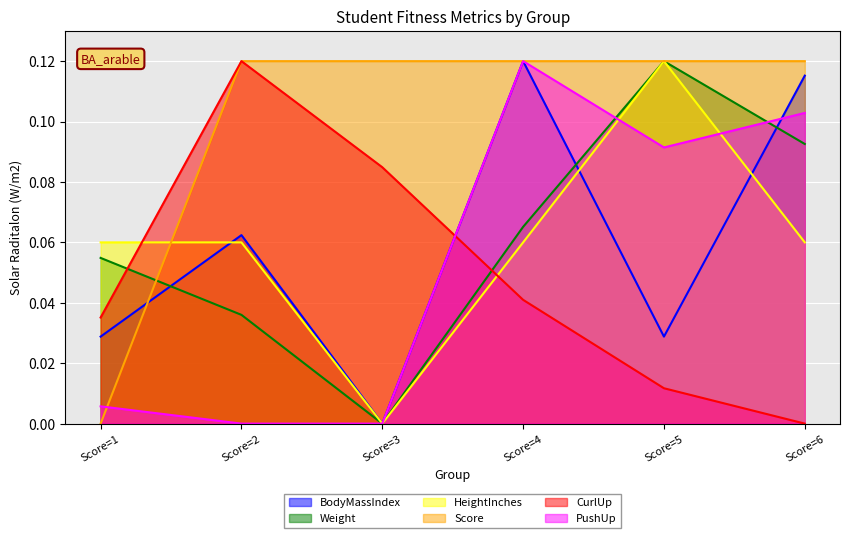

True or false: HeightInches has a value of -0.0 at Score=3.

False